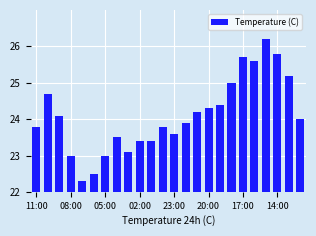

Does the chart contain any negative values?

No